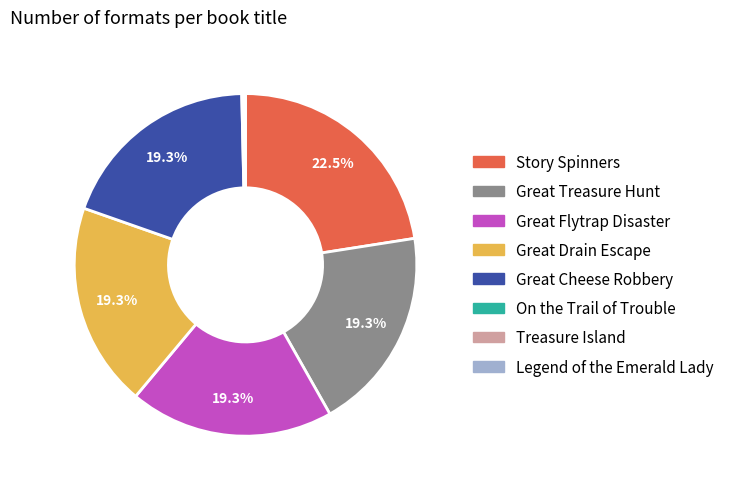

Does Great Drain Escape account for over 50% of the chart?

No